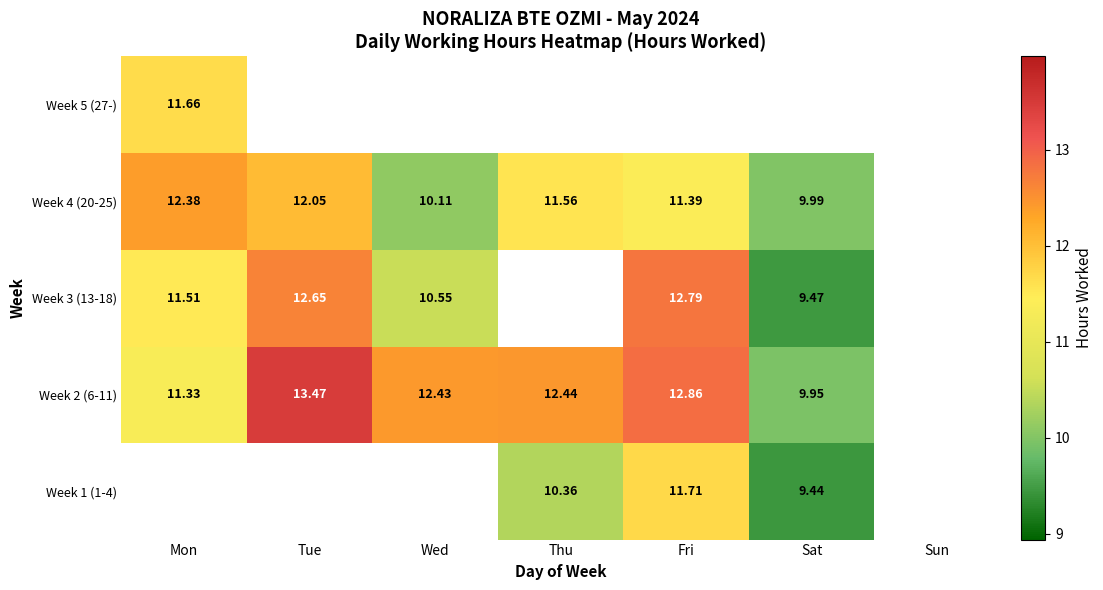

Is the value of Week 1 (1-4) at Thu greater than the value of Week 3 (13-18) at Sat?

Yes